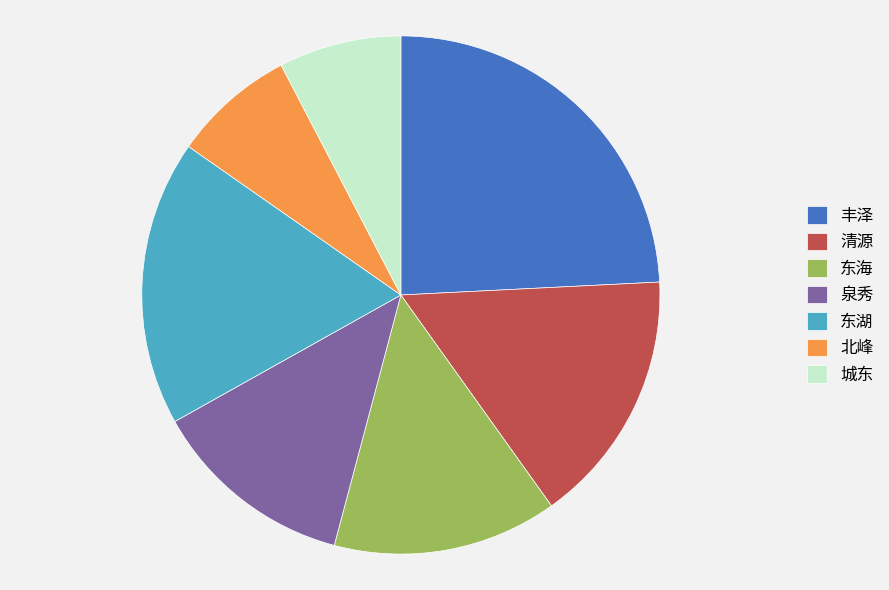

Do 东海 and 城东 together represent more than half of the pie?

No